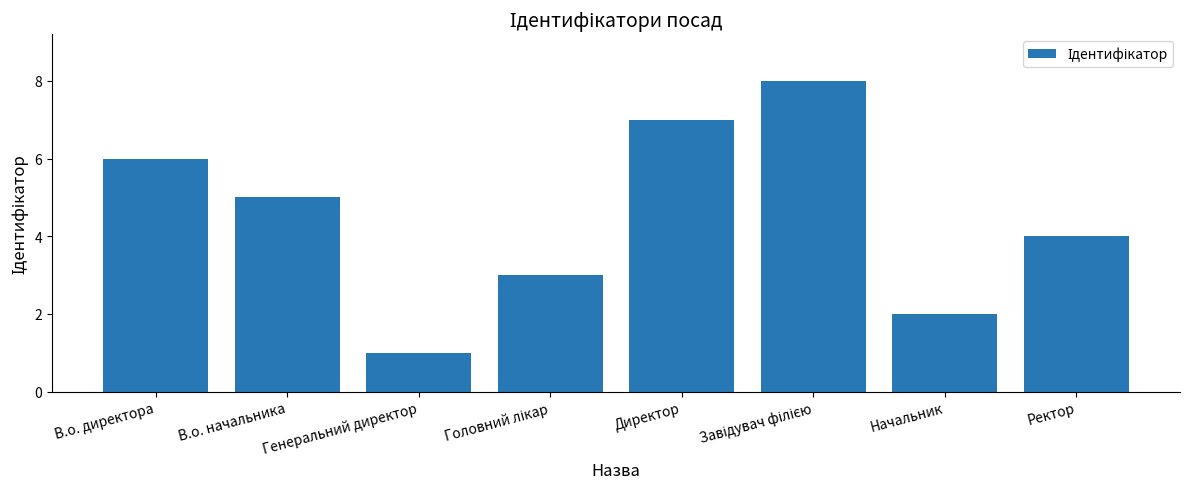

At which category does the chart reach its minimum across all series?

Генеральний директор